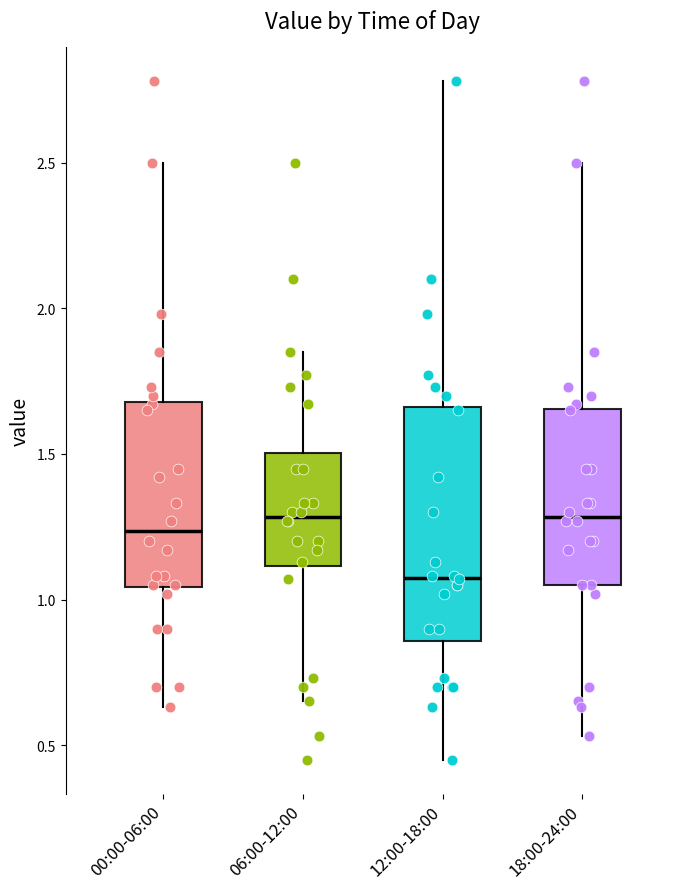

Comparing the boxes themselves (not the whiskers), which one is the tallest?

12:00-18:00